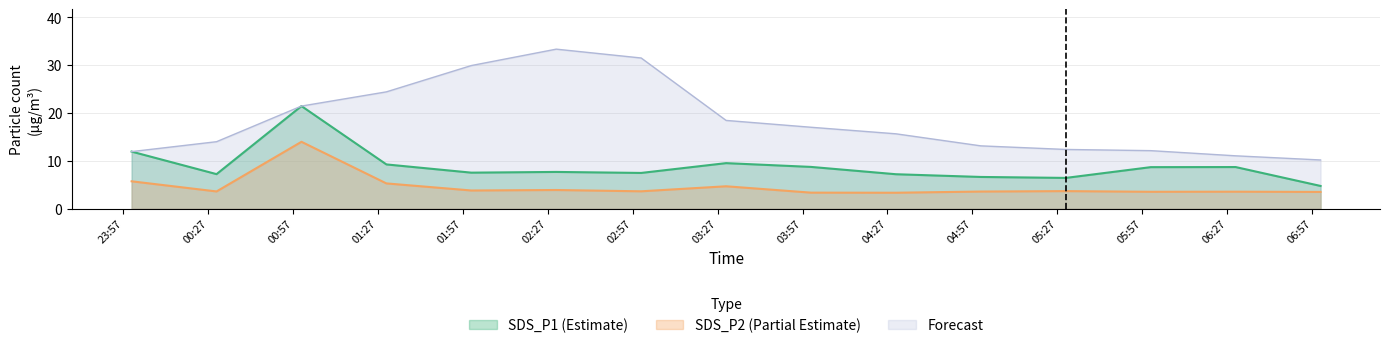

Reading right to left, transcribe all the data shown in this chart.

SDS_P1: 4.8	8.7	8.7	6.4	6.6	7.2	8.7	9.5	7.5	7.7	7.5	9.2	21.4	7.2	11.9
SDS_P2: 3.5	3.5	3.5	3.7	3.6	3.3	3.4	4.7	3.6	3.9	3.8	5.3	14.0	3.6	5.7
Forecast_upper: 10.2	11.1	12.1	12.4	13.1	15.7	17.0	18.4	31.5	33.4	29.9	24.4	21.4	14.0	11.9